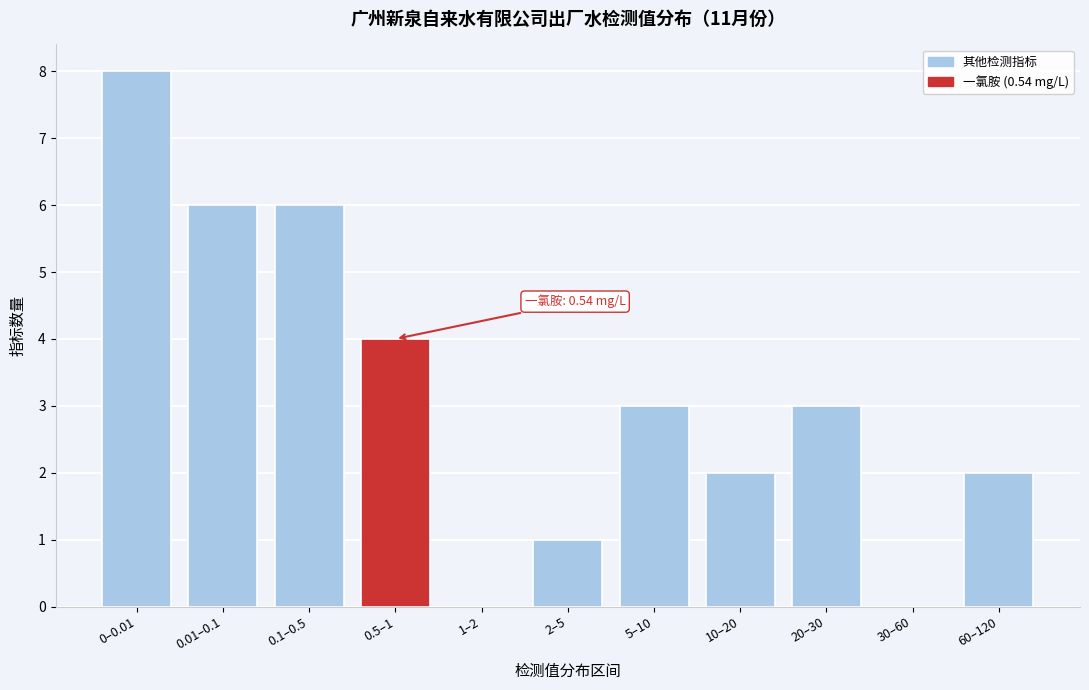

Reading left to right, extract all data points from this chart.

0–0.01=8	0.01–0.1=6	0.1–0.5=6	0.5–1=4	1–2=0	2–5=1	5–10=3	10–20=2	20–30=3	30–60=0	60–120=2